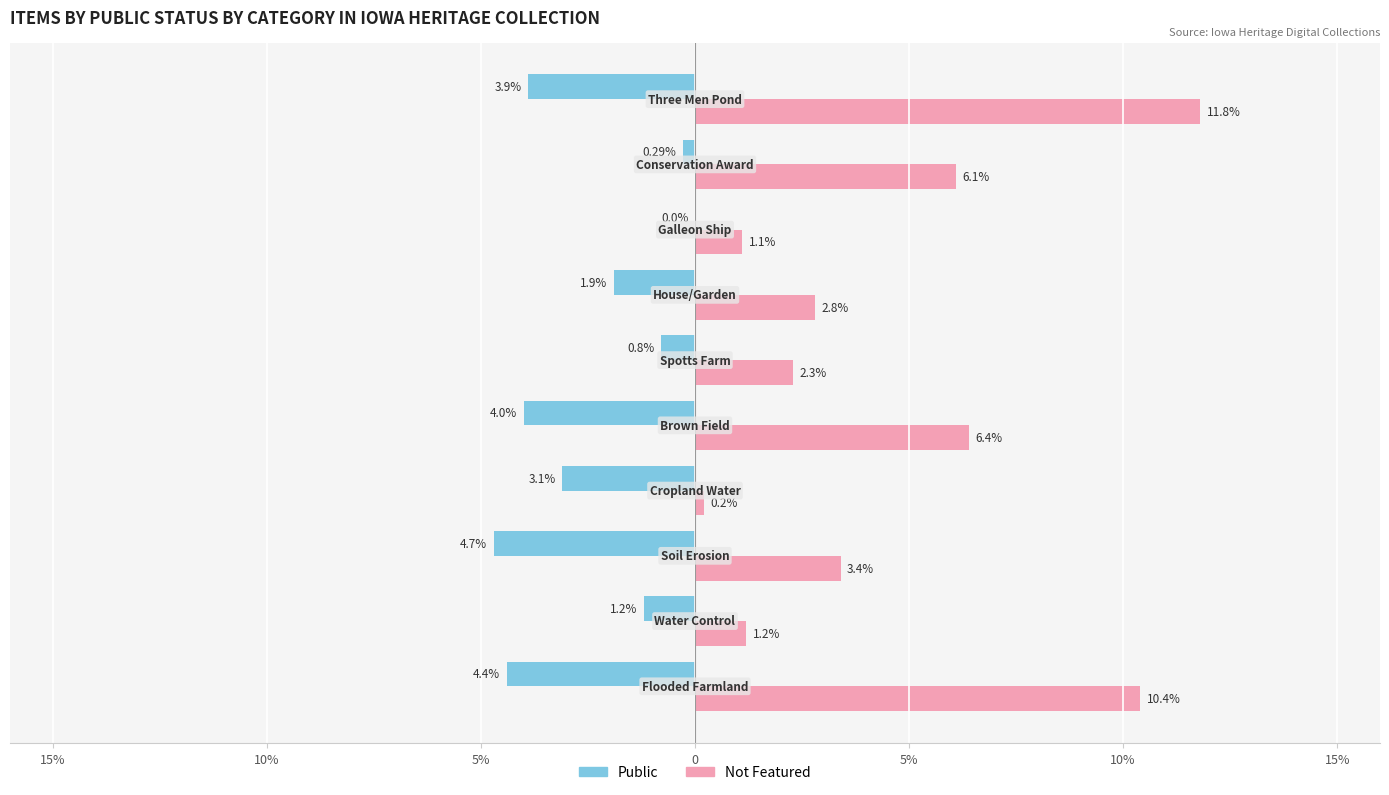

How many data points does each series have?

10